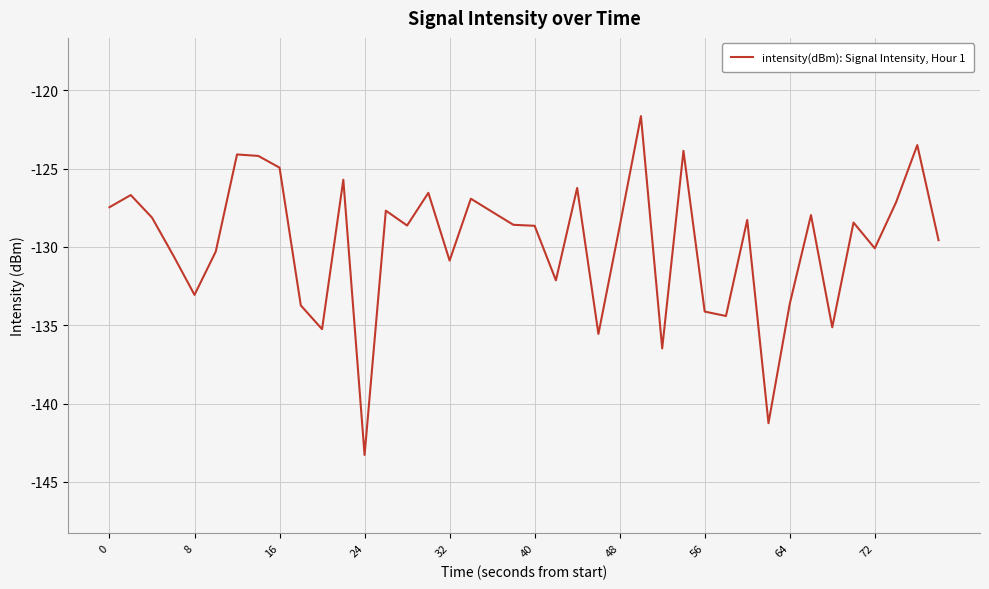

What is the difference between the maximum and minimum values?

21.6